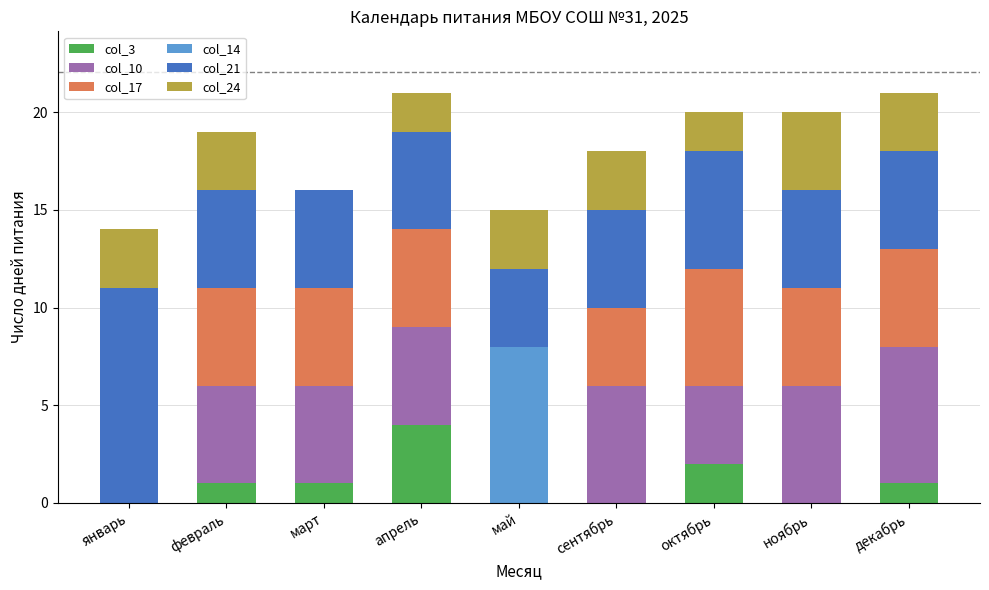

Are the bars horizontal?

No